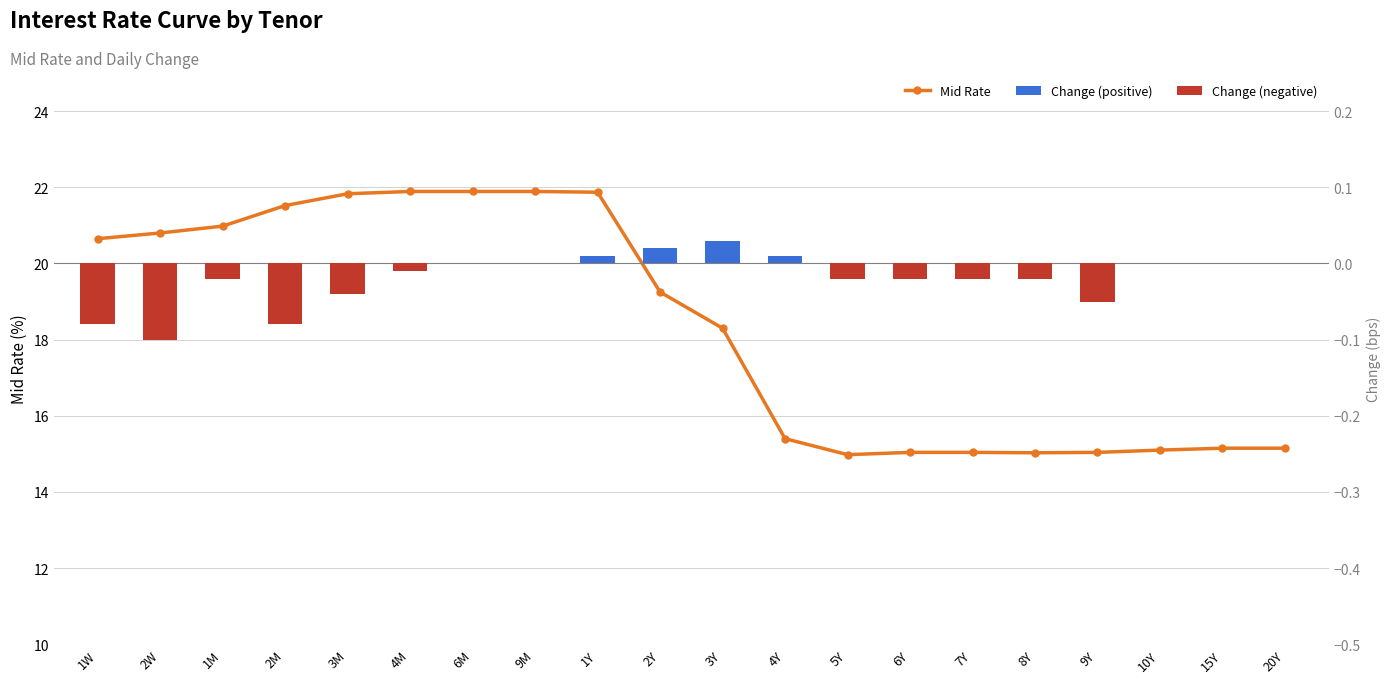

Rank the categories by Change (positive) value from lowest to highest.

1W, 2W, 1M, 2M, 3M, 4M, 6M, 9M, 5Y, 6Y, 7Y, 8Y, 9Y, 10Y, 15Y, 20Y, 1Y, 4Y, 2Y, 3Y